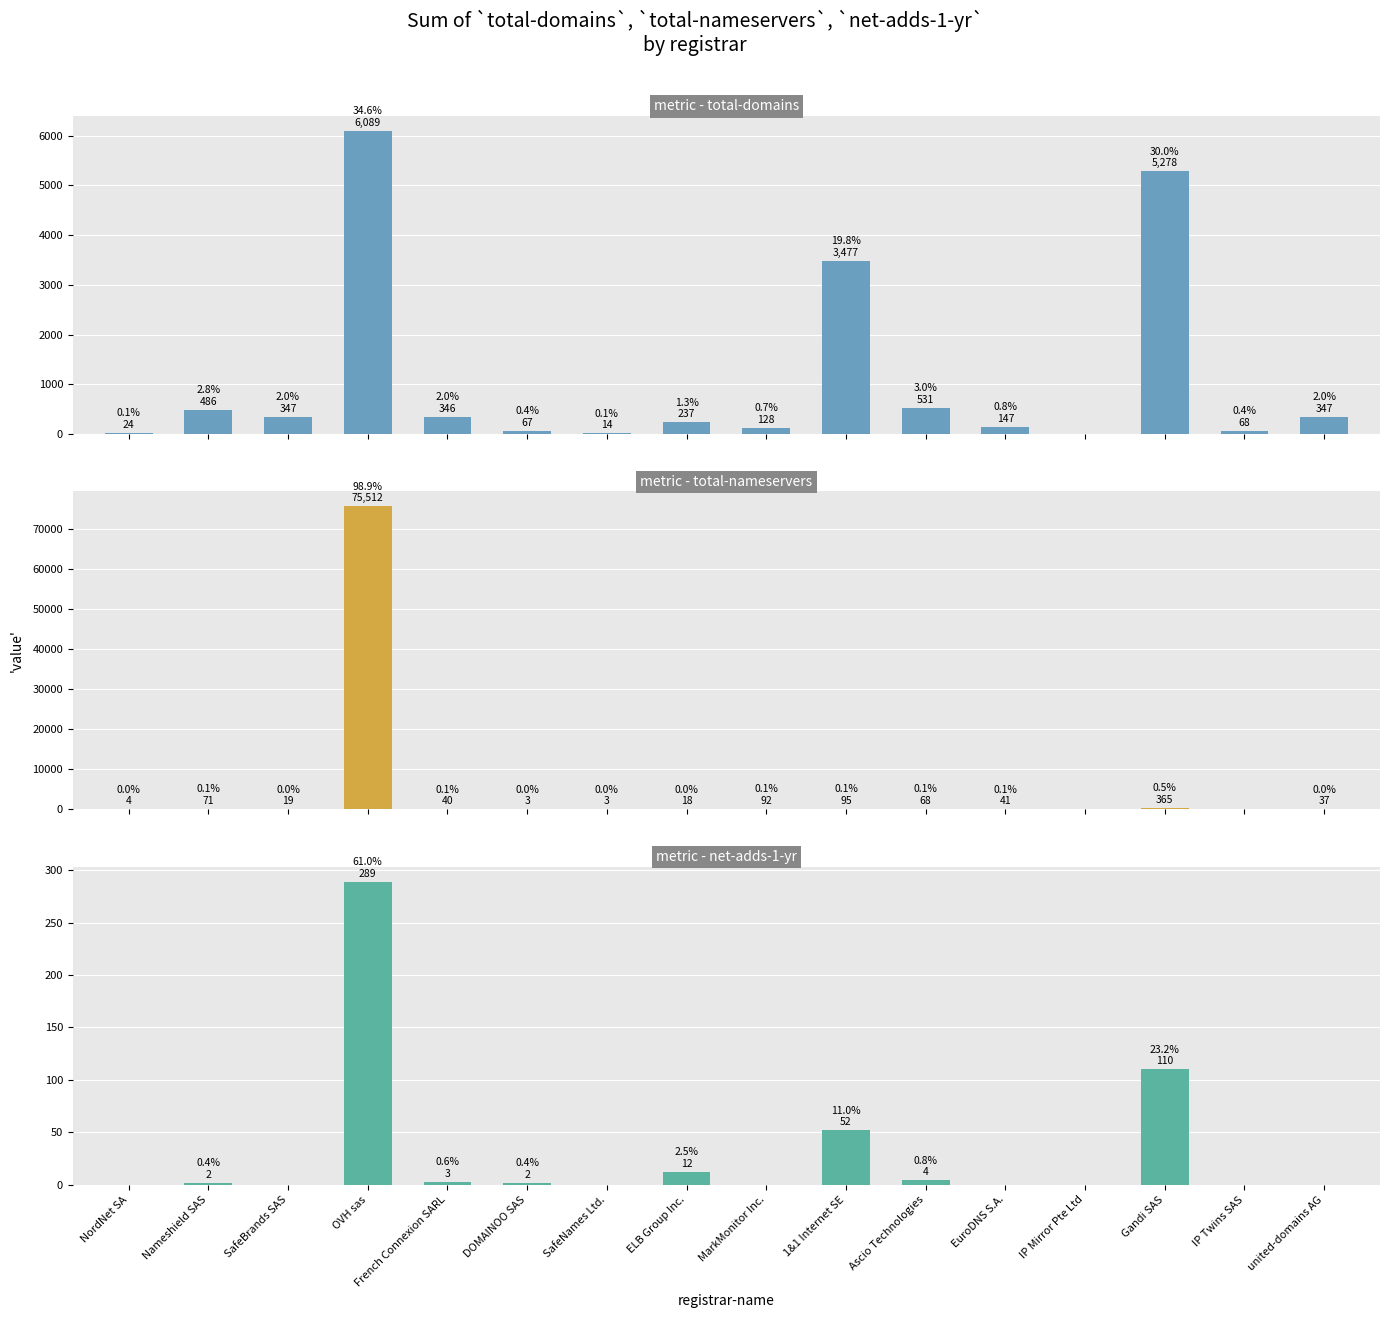

What is the average value of the total-nameservers series?

4773